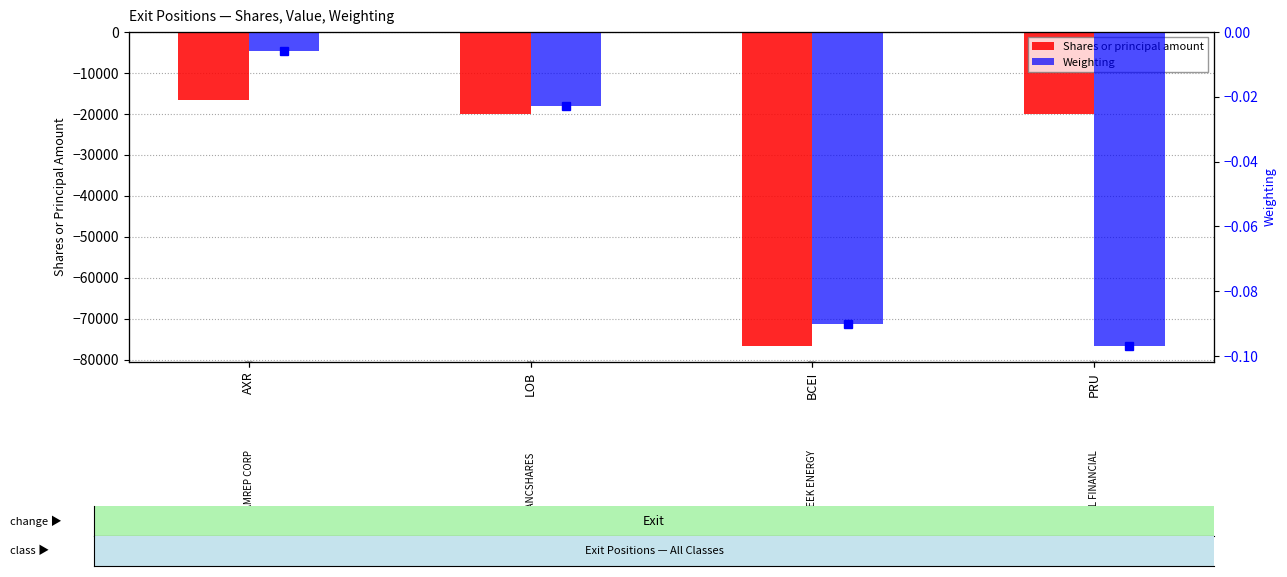

True or false: Weighting has a value of -0.0 at AXR.

False